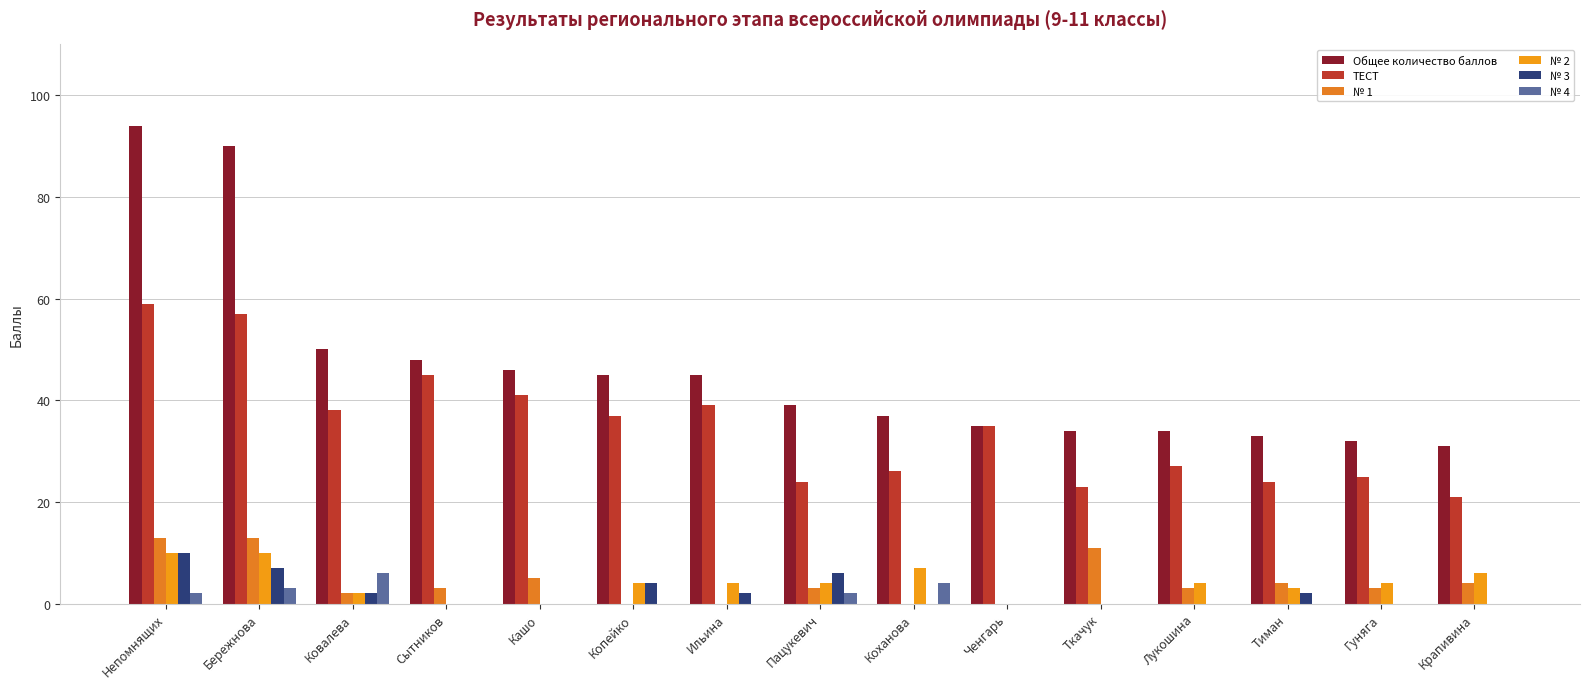

Are the bars horizontal?

No